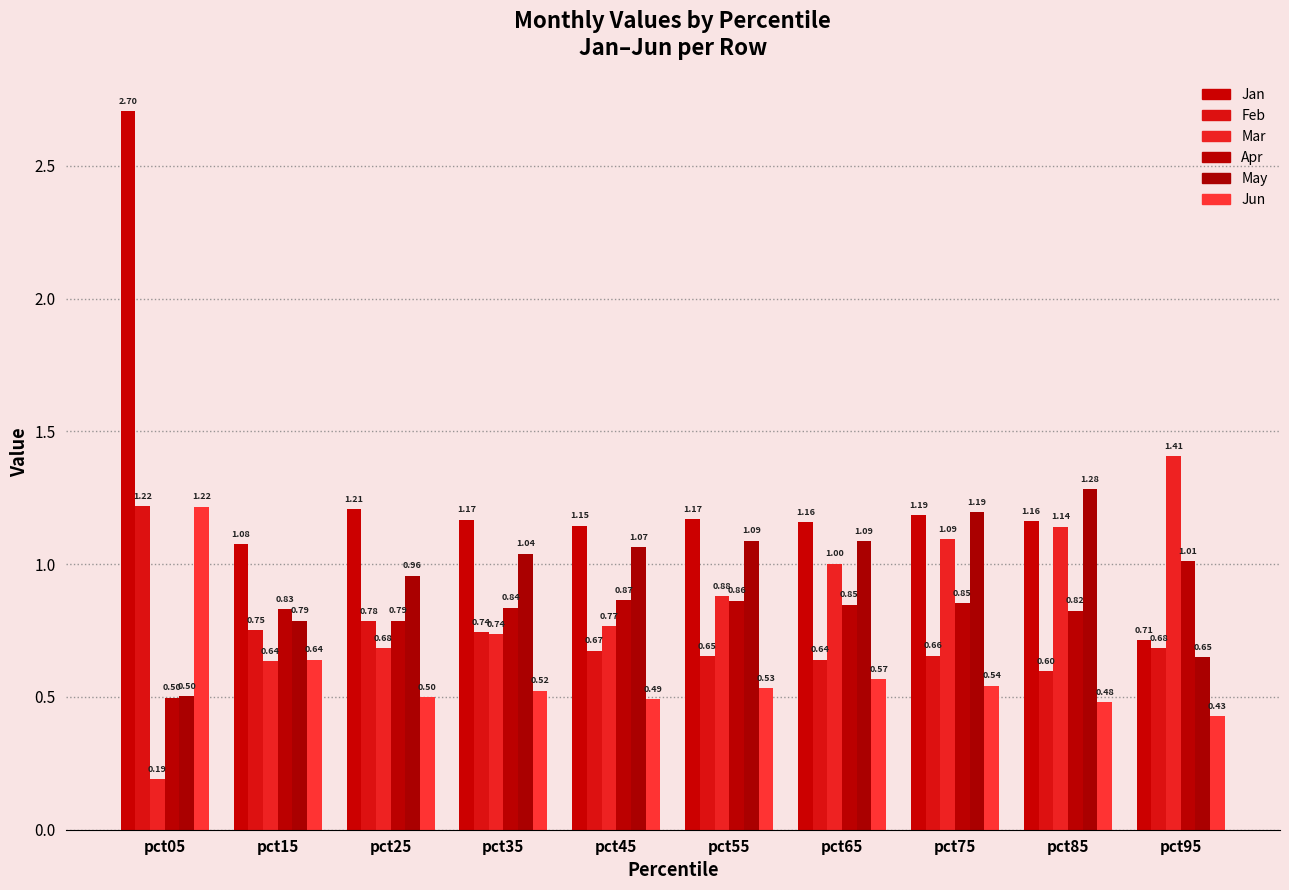

How many values in the May series exceed 1?

6